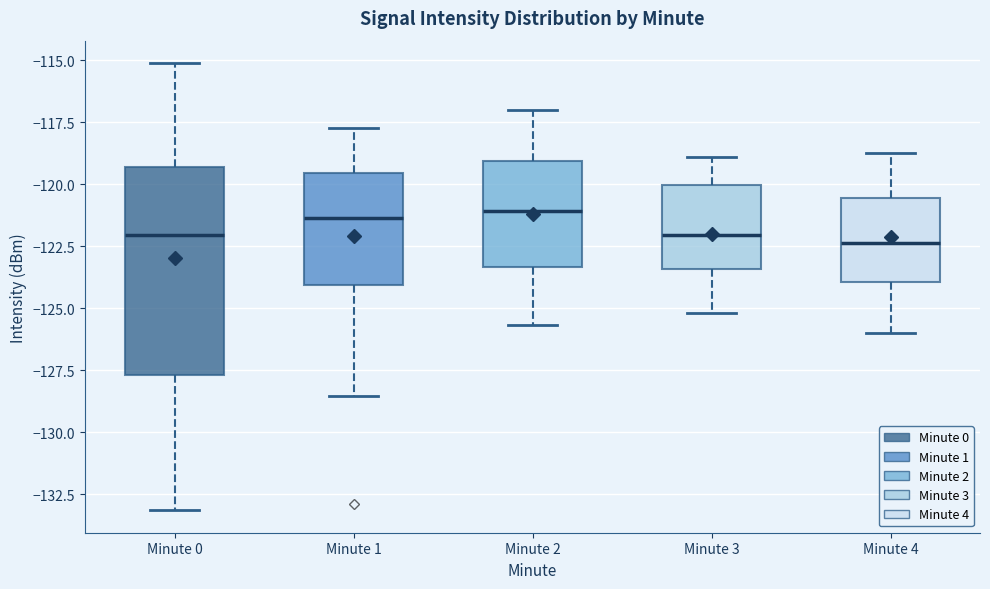

Reading left to right, read every box against the y-axis: the position of its median line, the range the box covers, and the ends of its whiskers. The values are not printed on the chart, so give them approximately, as read against the axis.

Minute 0: median -122.0, box -127.5 to -119.5, whiskers -133.0 to -115.0
Minute 1: median -121.5, box -124.0 to -119.5, whiskers -128.5 to -117.5
Minute 2: median -121.0, box -123.5 to -119.0, whiskers -125.5 to -117.0
Minute 3: median -122.0, box -123.5 to -120.0, whiskers -125.0 to -119.0
Minute 4: median -122.5, box -124.0 to -120.5, whiskers -126.0 to -118.5